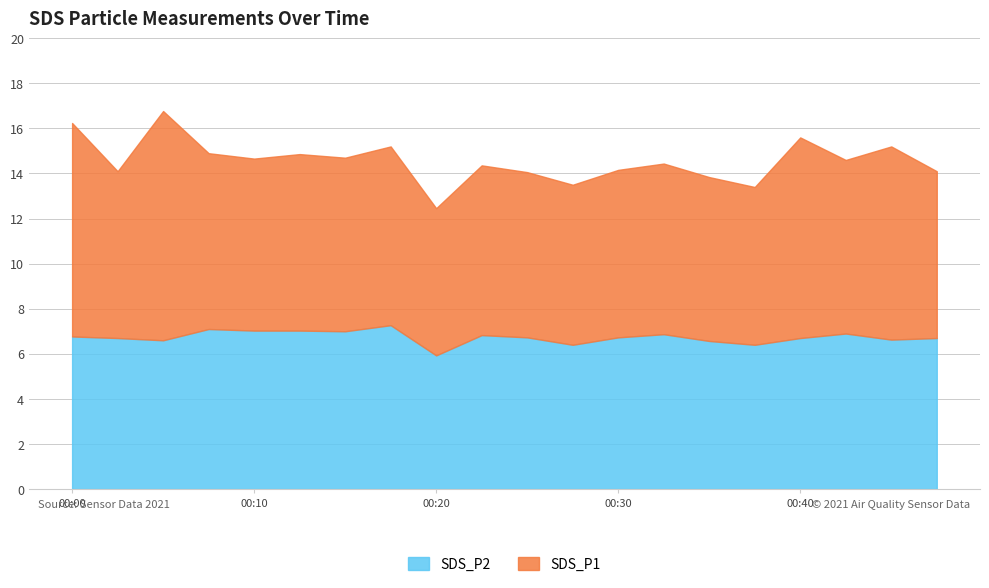

Does the chart have visible grid lines?

Yes